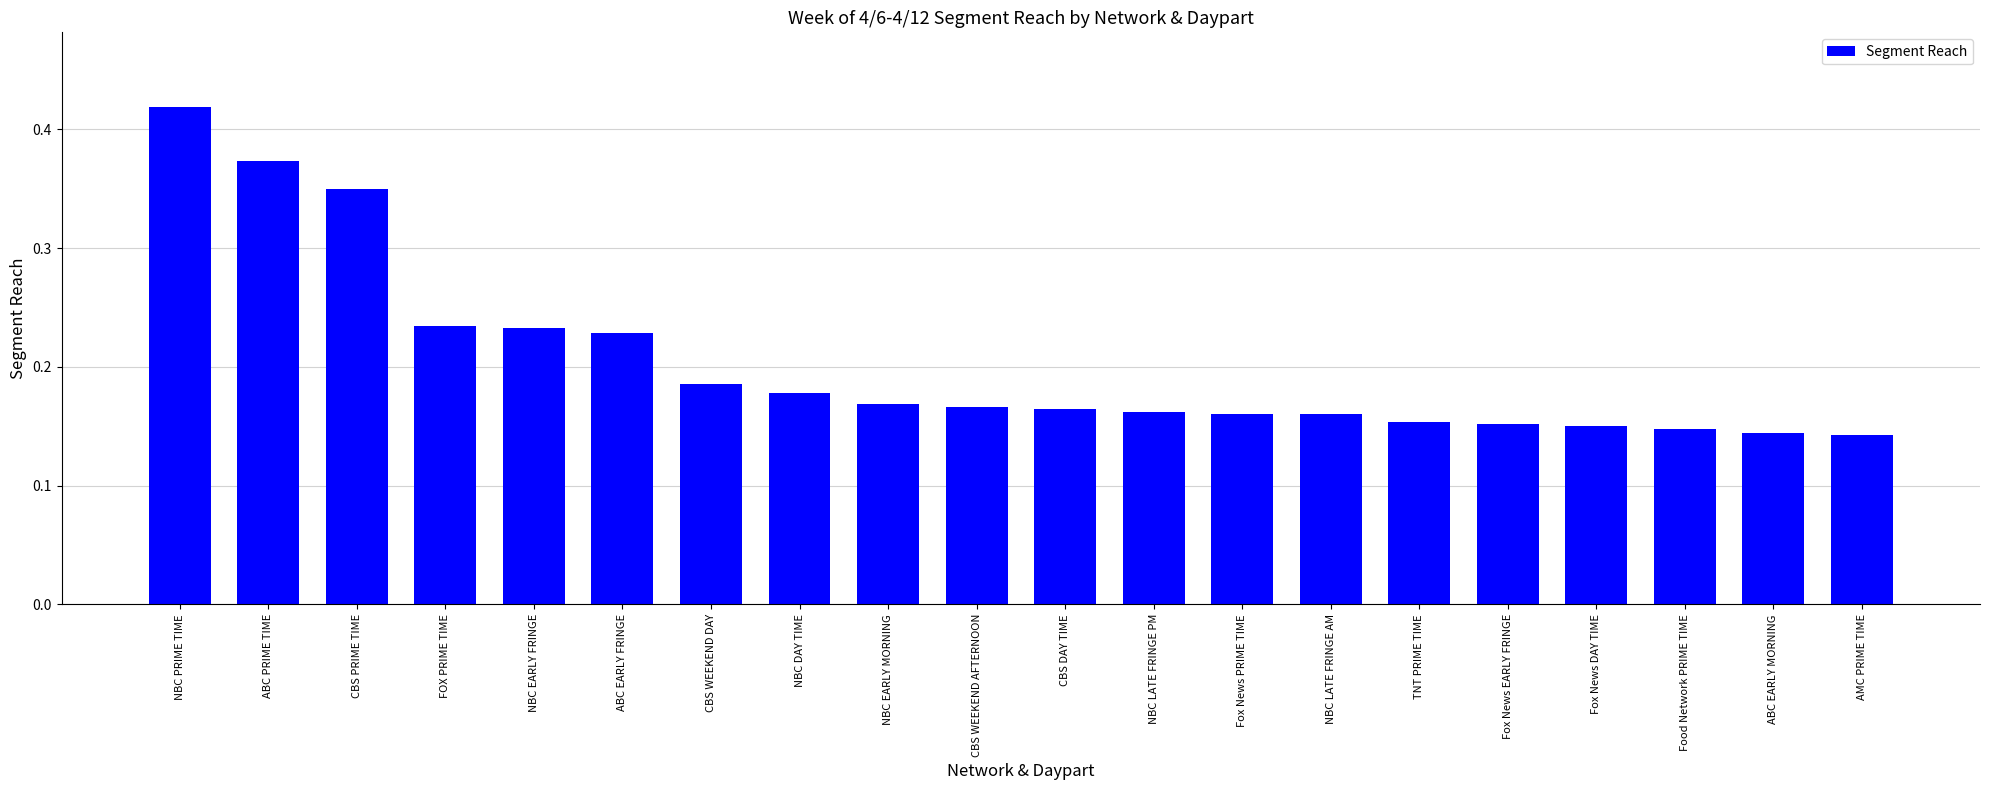

Count the values in the range 0 to 1.

20